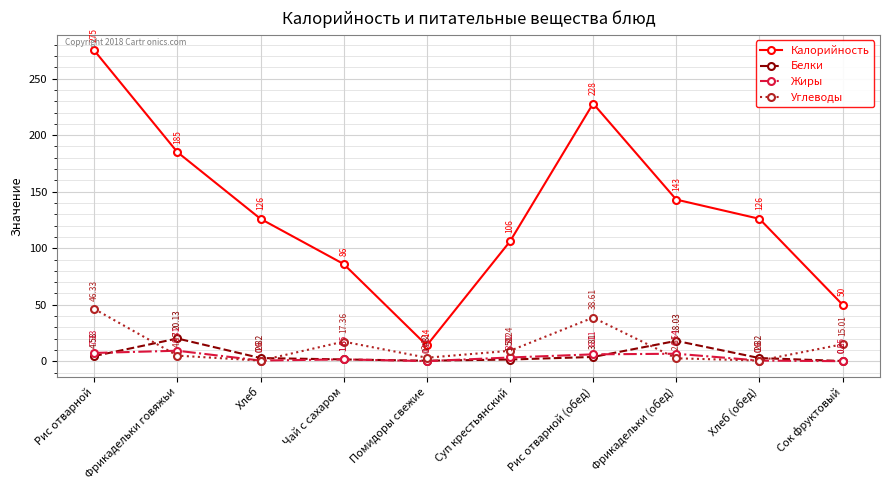

Between Фрикадельки говяжьи and Рис отварной (обед), which series saw the biggest shift?

Калорийность